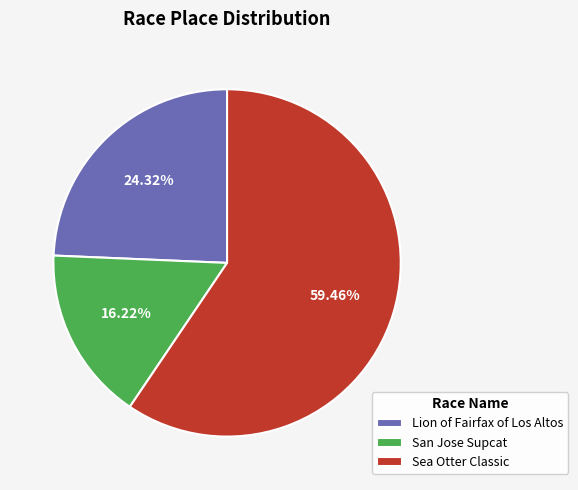

To the nearest percent, what percentage of the pie is Lion of Fairfax of Los Altos?

24%